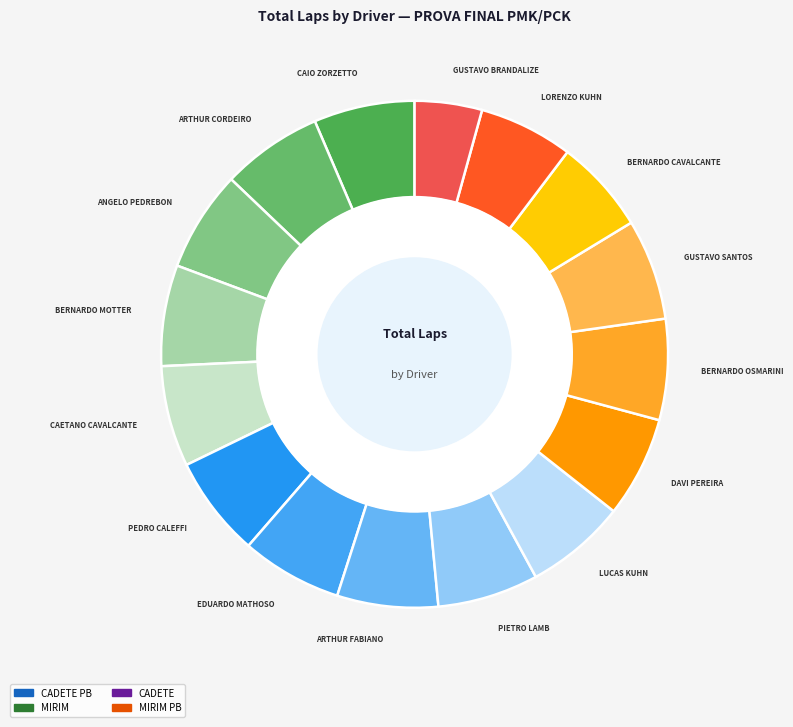

What is the smallest slice in the pie chart?

GUSTAVO BRANDALIZE